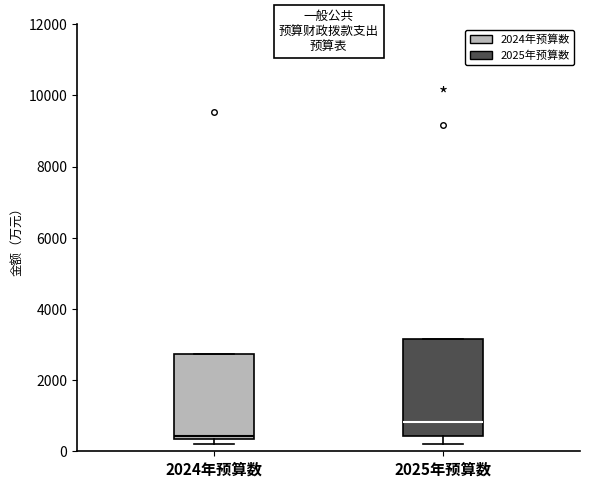

Reading left to right, transcribe this box plot: for each box, give where its median line is, the range the box spans, and where its two whiskers end, as read against the y-axis. The values are not printed on the chart, so give them approximately, as read against the axis.

2024年预算数: median 400 (just above the box's lower edge), box 400 to 2800, whiskers 200 to 2800
2025年预算数: median 800, box 400 to 3200, whiskers 200 to 3200